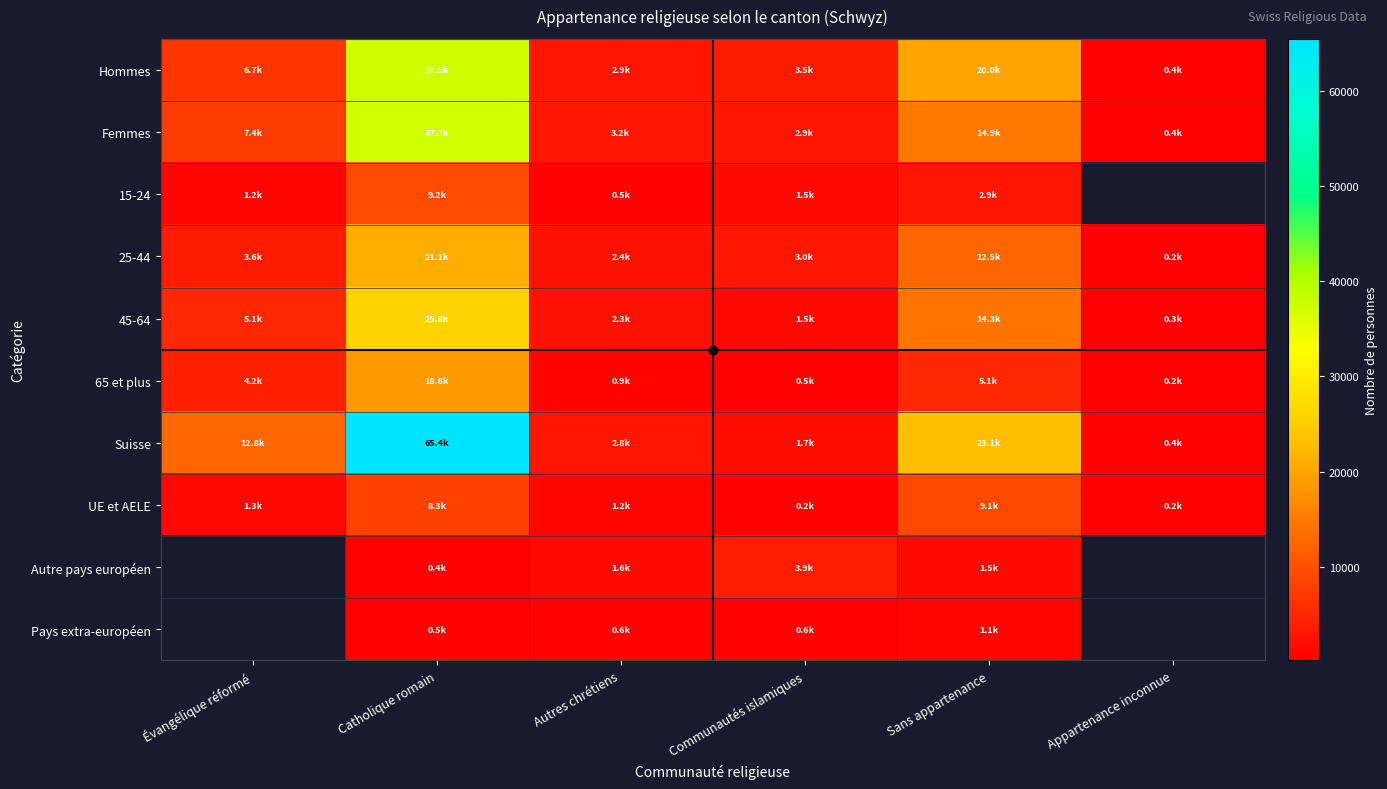

Which category has the lowest value across all series?

Appartenance inconnue